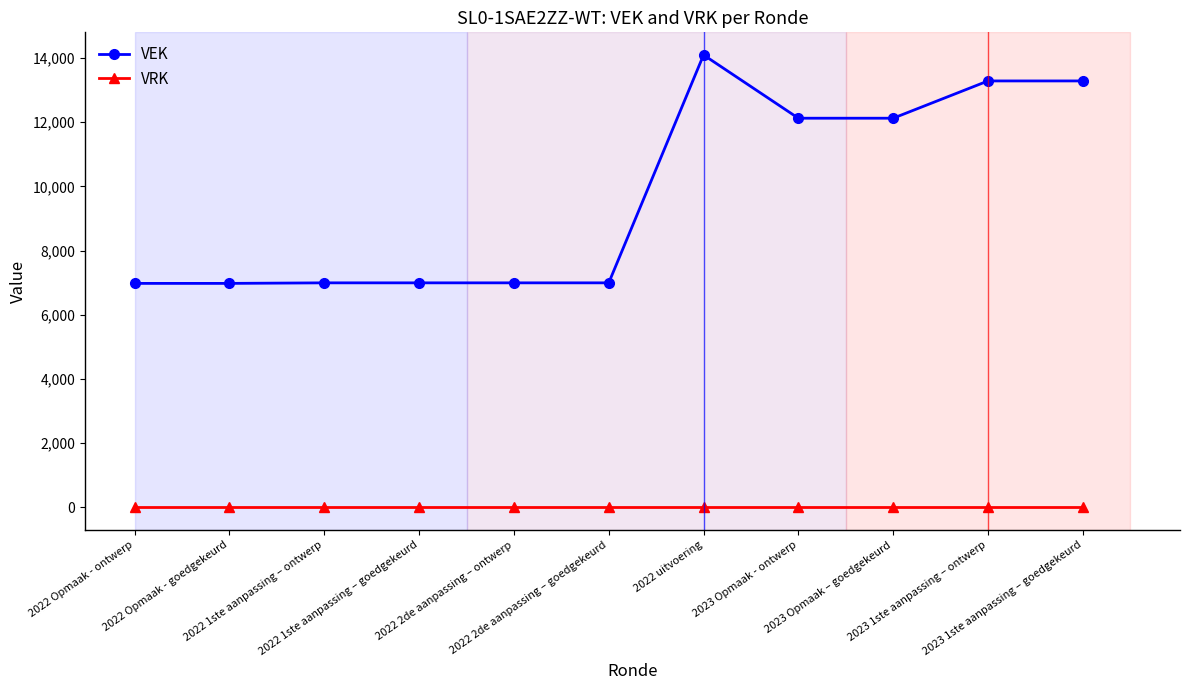

What is the total value across all series at 2022 uitvoering?

14091